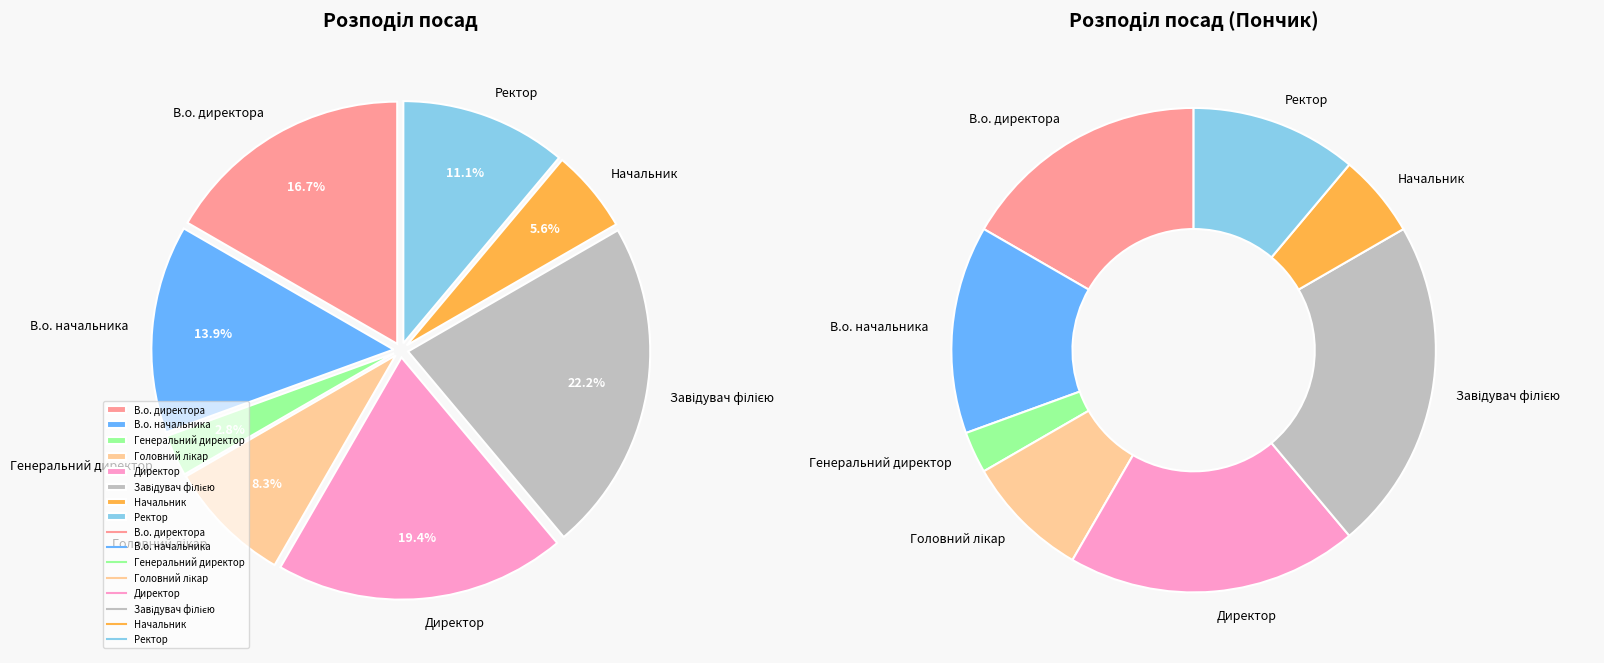

True or false: Генеральний директор accounts for 3% of the total.

True